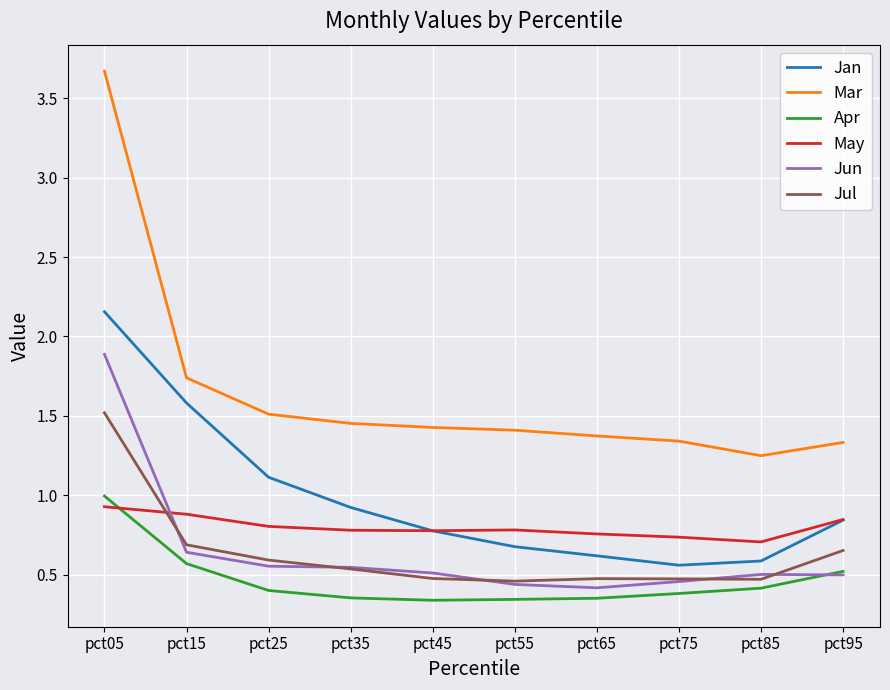

What is the difference between the highest and lowest values at pct65?

1.0